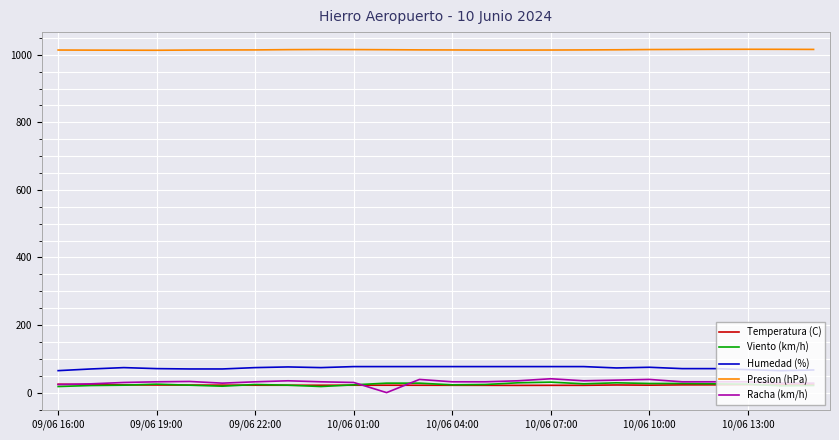

What is the greatest value displayed?

1016.2